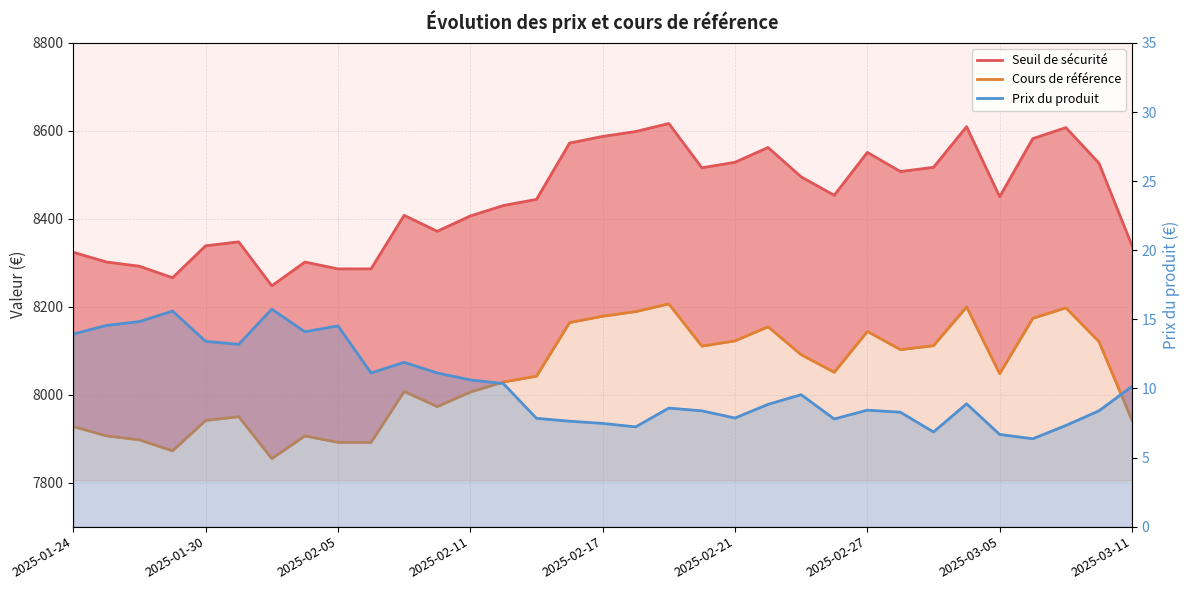

Which series has the largest range (max minus min)?

Seuil de sécurité